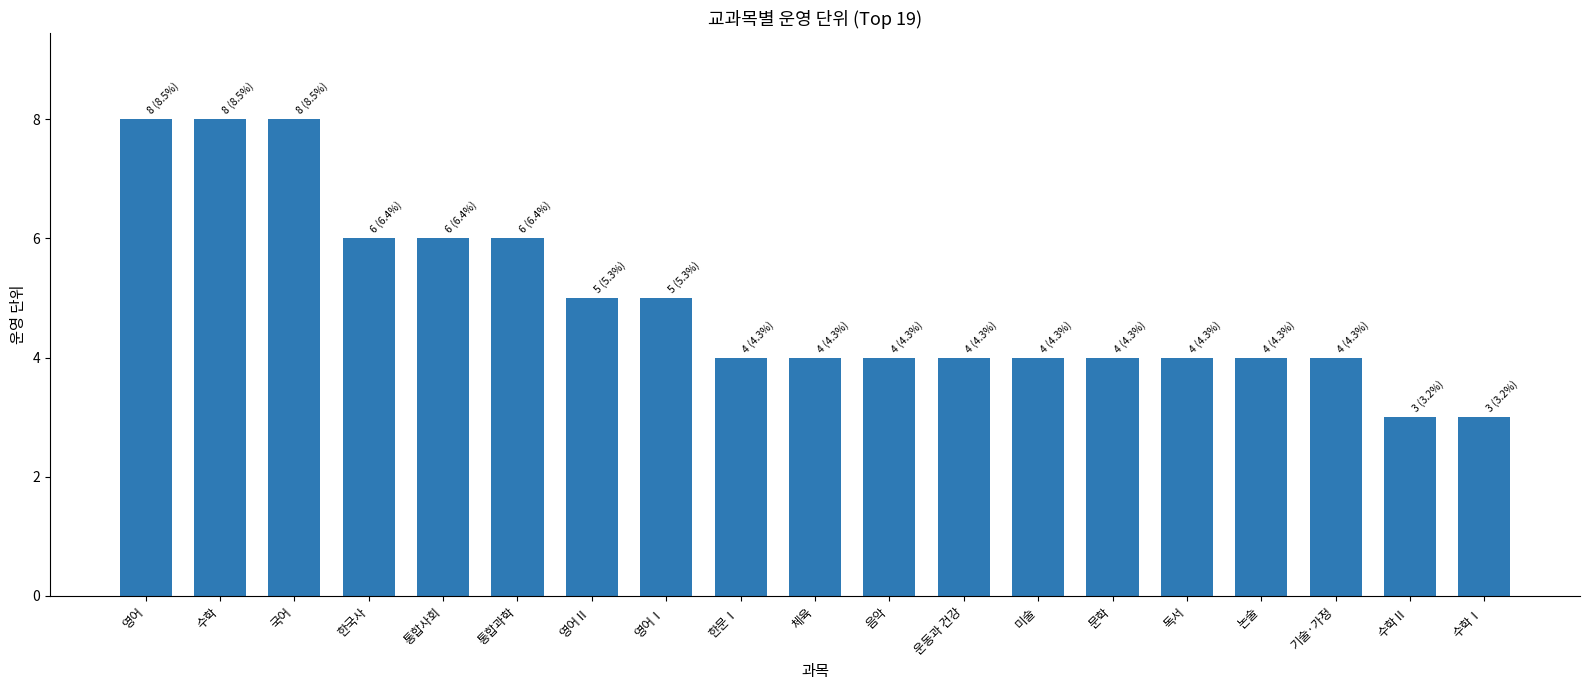

Read the value at 논술.

4